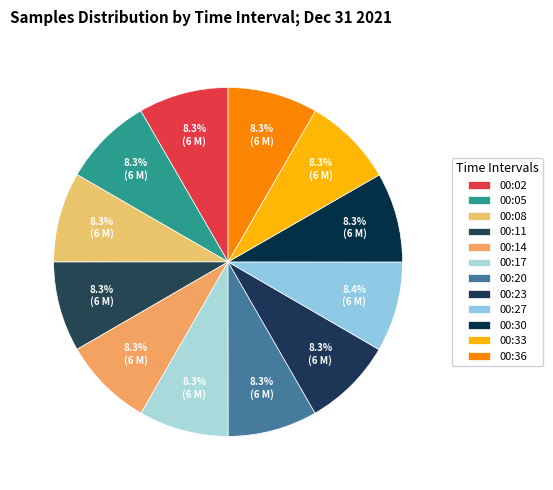

Does any single category account for the majority?

No